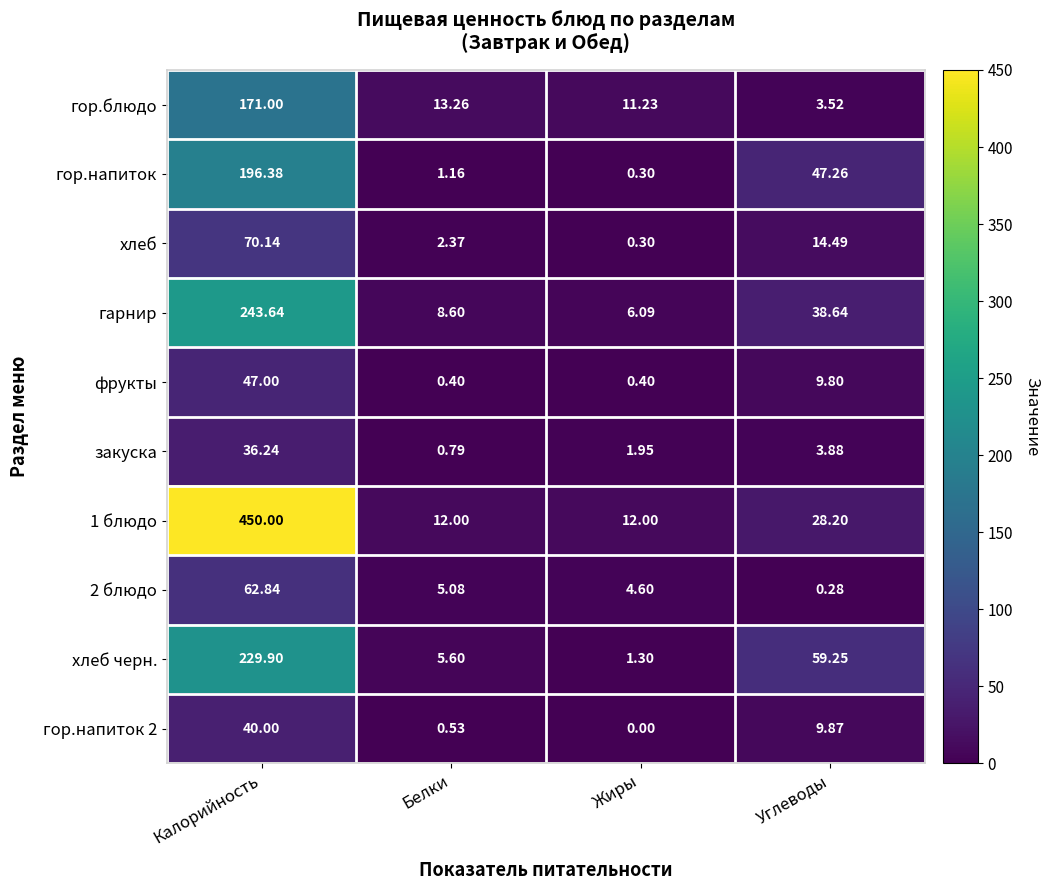

Which series has the largest range (max minus min)?

1 блюдо